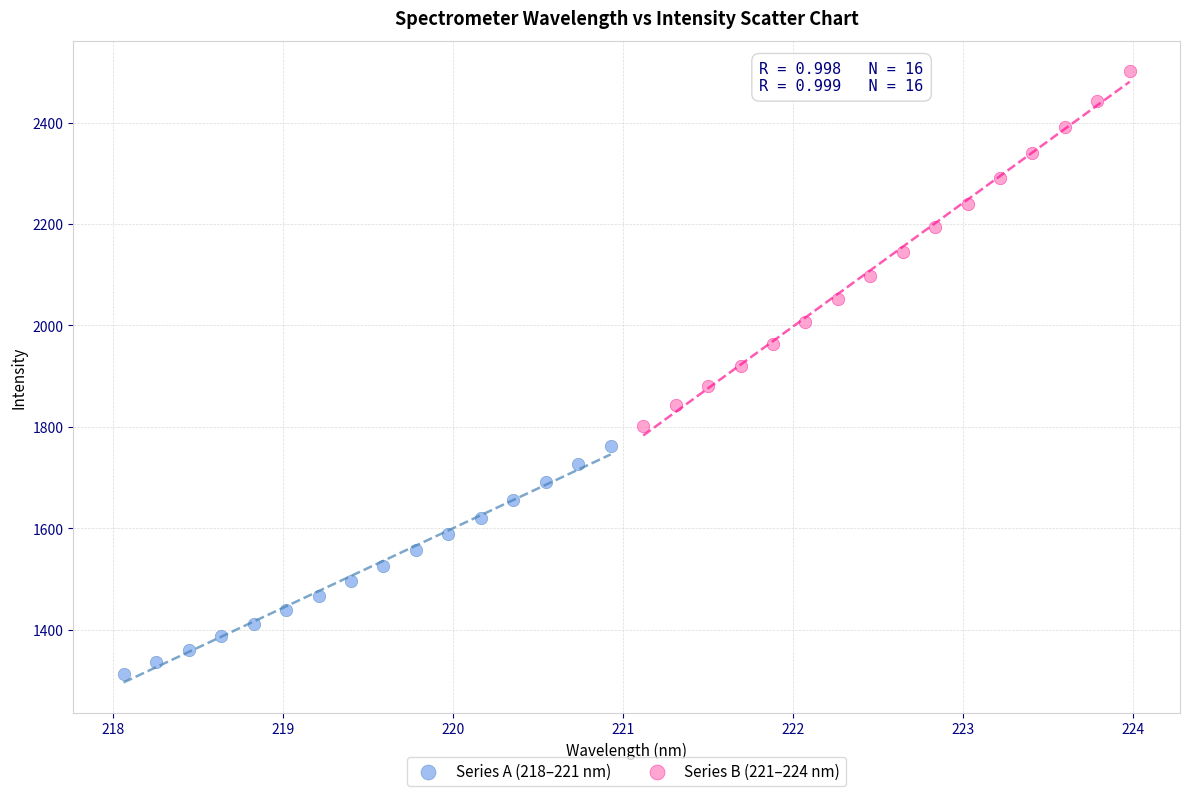

Which series has the largest Y range (max minus min)?

Series B (221–224 nm)